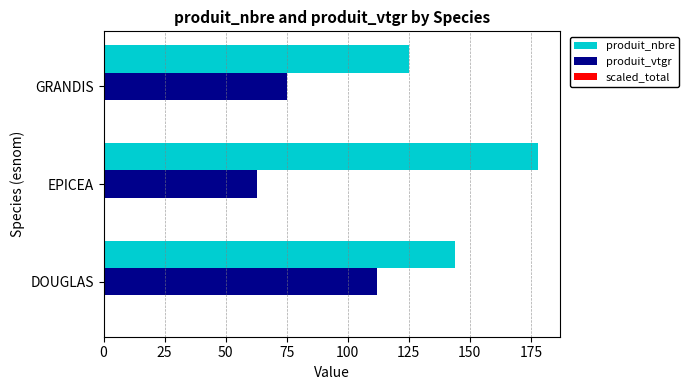

The produit_vtgr series shows 41.9 at DOUGLAS. True or false?

False